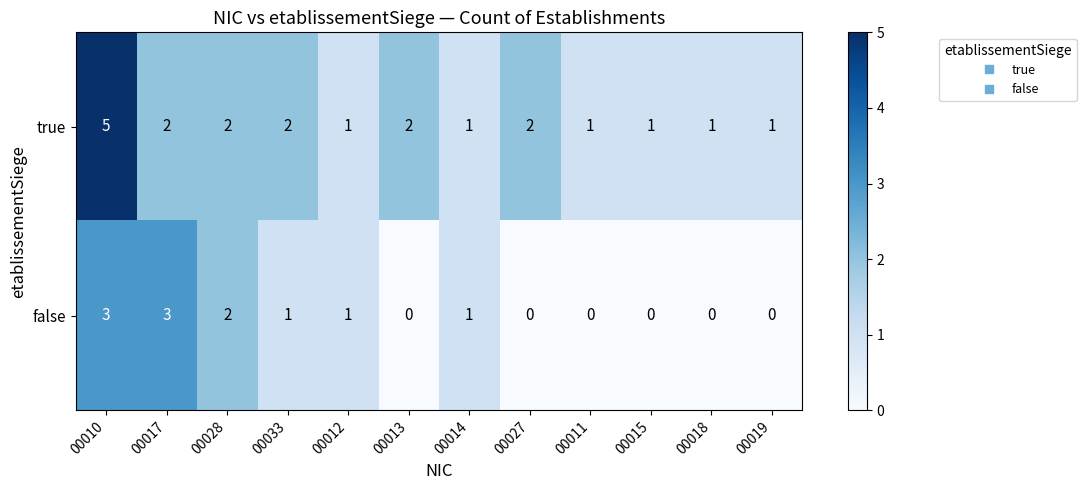

Rank the series by their maximum value, from highest to lowest.

true, false